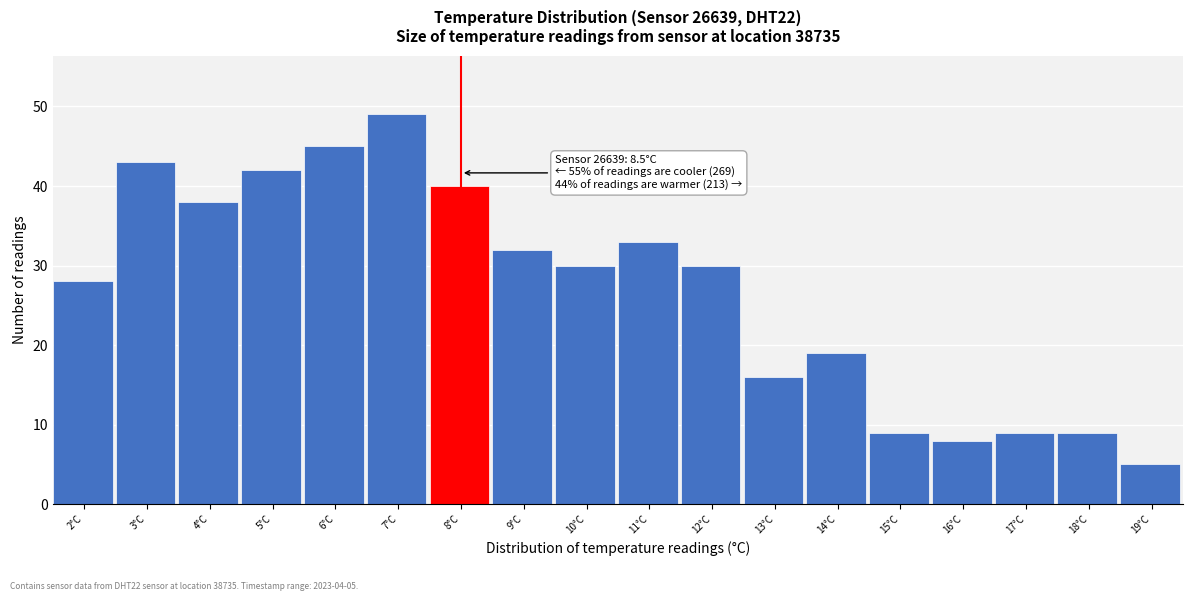

Reading right to left, extract all data points from this chart.

5	9	9	8	9	19	16	30	33	30	32	40	49	45	42	38	43	28